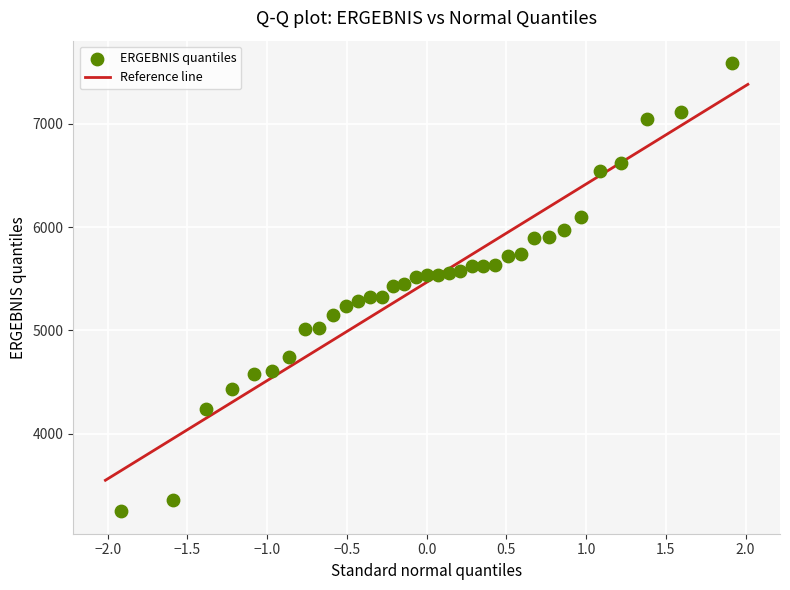

What is the range of Y values (max minus min)?

4341